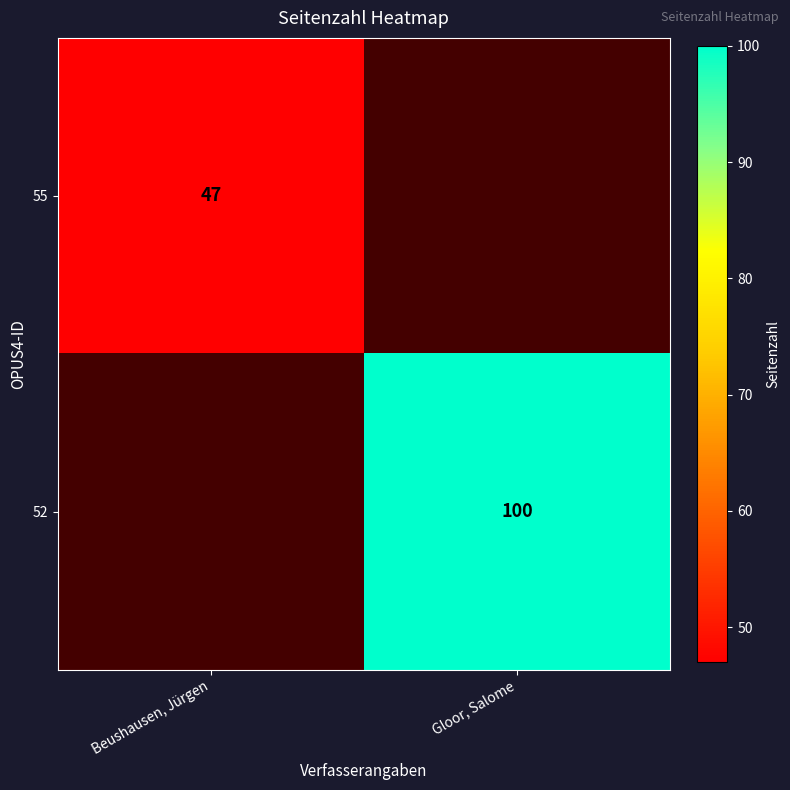

Is the value of 55 at Beushausen, Jürgen greater than the value of 52 at Gloor, Salome?

No